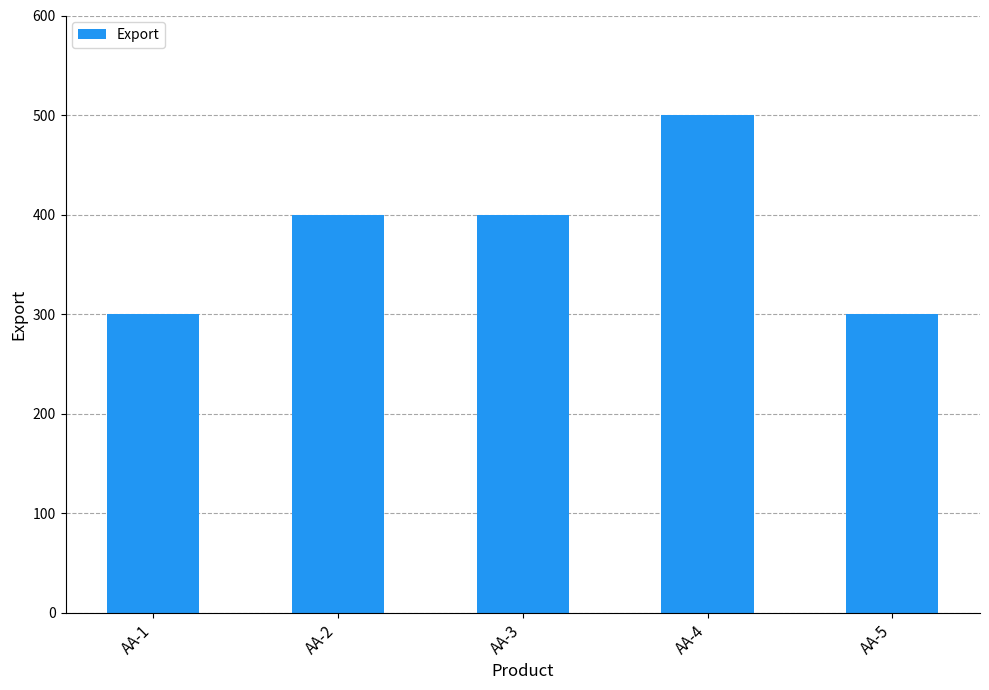

What is the minimum value shown in the chart?

300